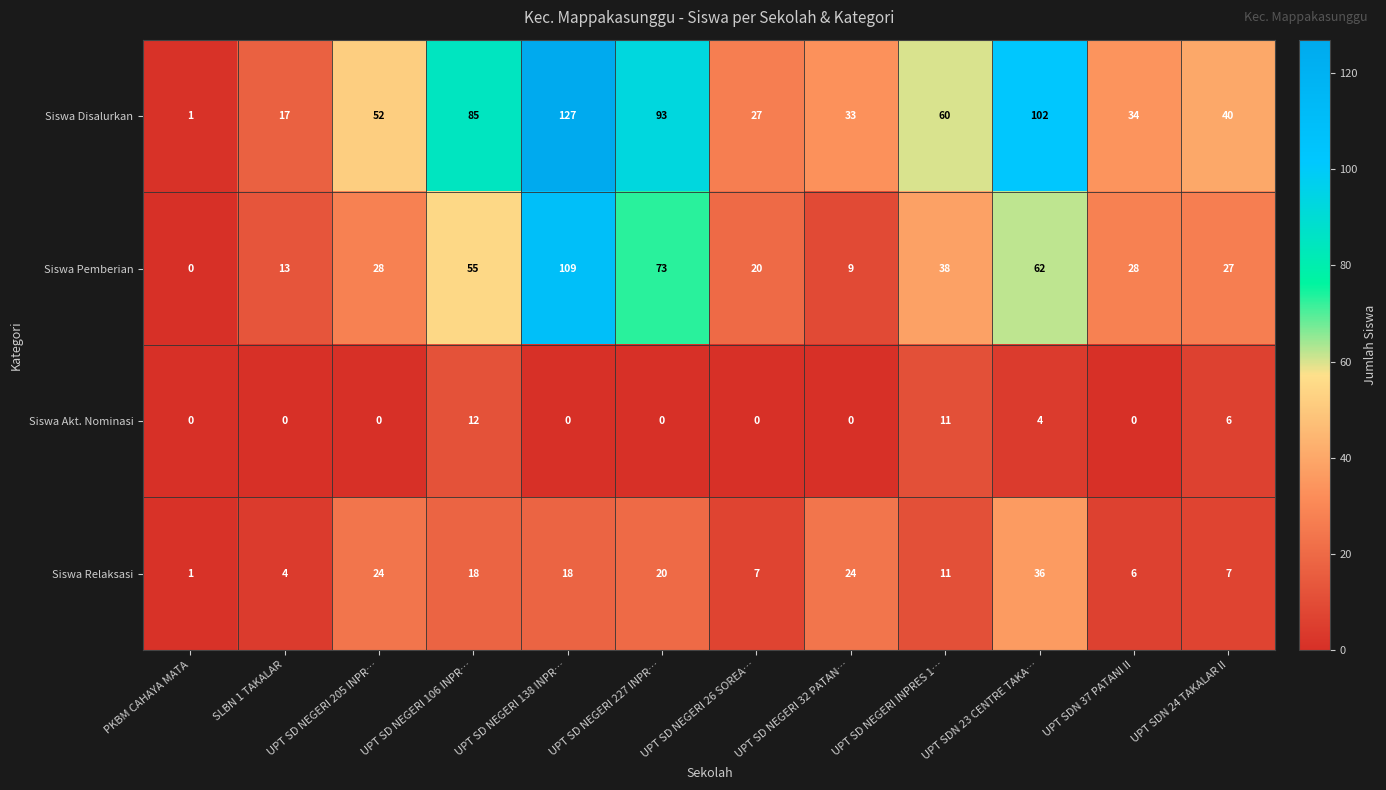

At how many categories does at least one series exceed 77?

4